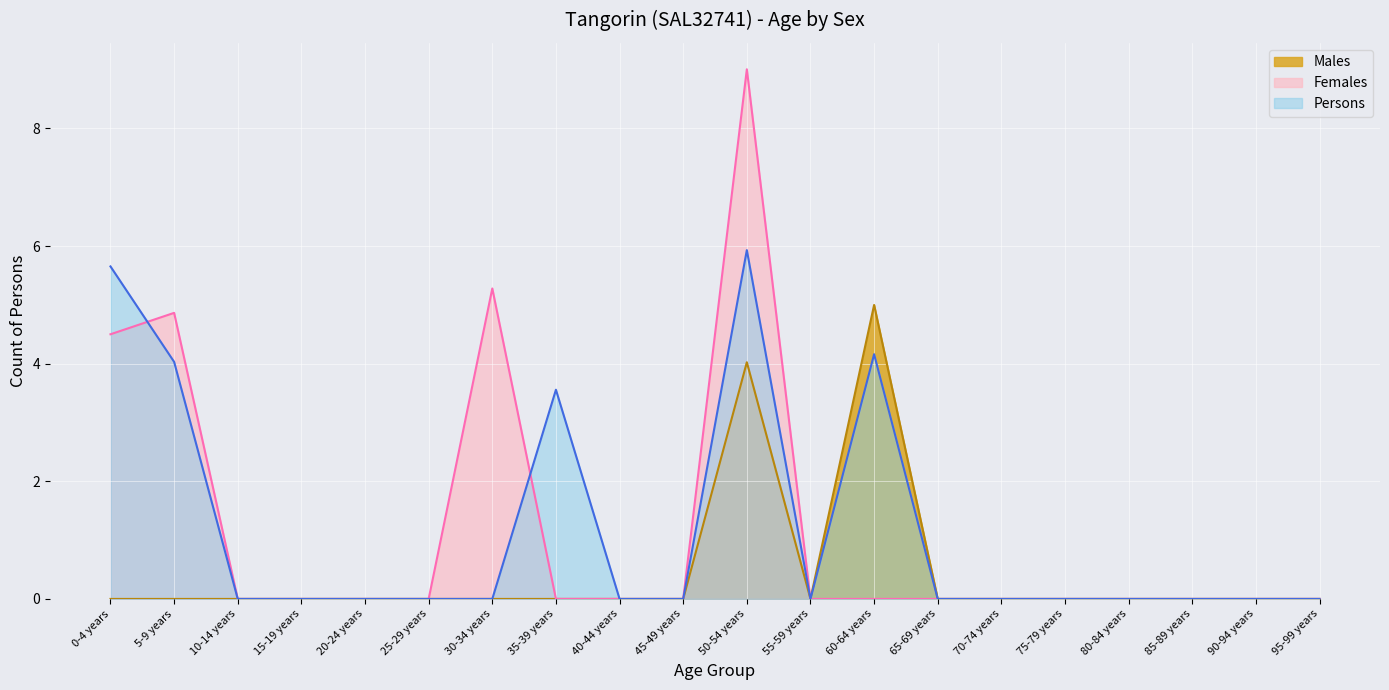

True or false: Persons (line) and Males (line) cross at least once.

False